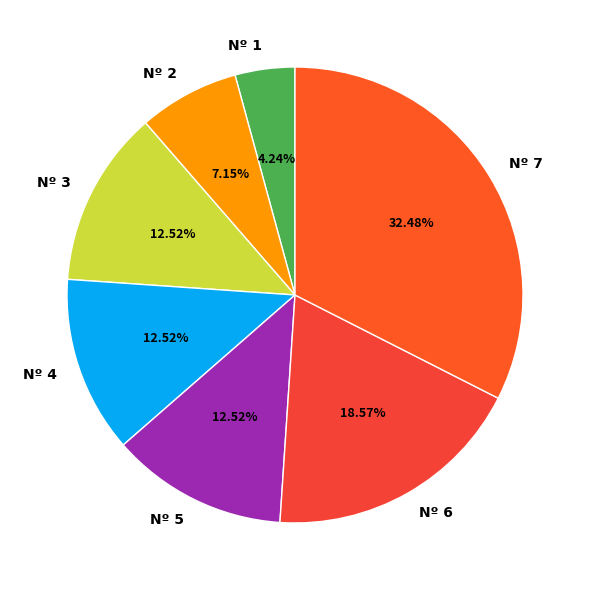

How many segments does this pie chart have?

7